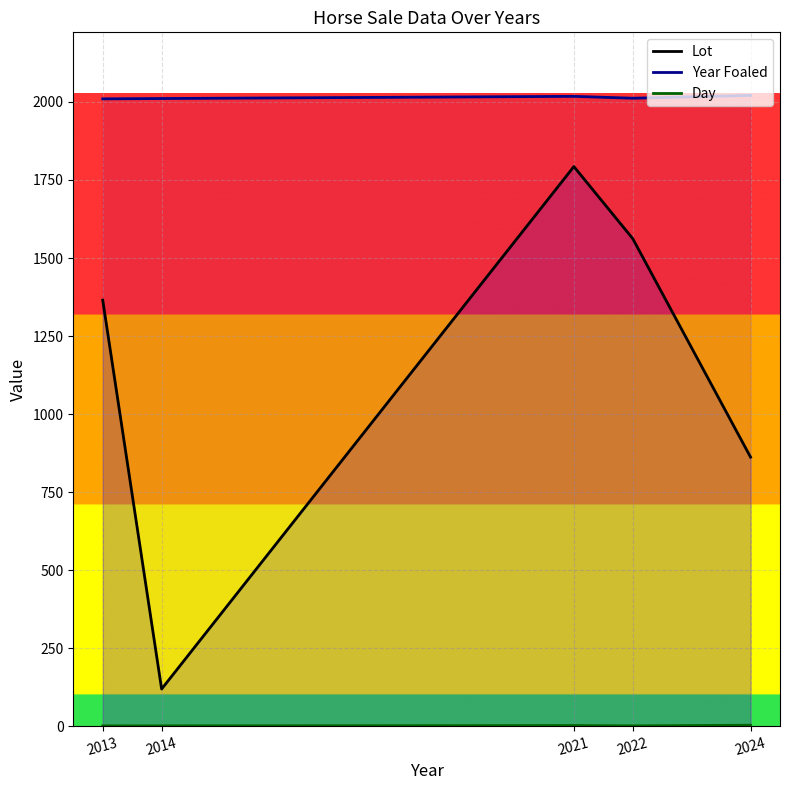

Reading right to left, extract all data points from this chart.

Lot: 2024=862	2022=1562	2021=1793	2014=119	2013=1365
Year Foaled: 2024=2021	2022=2012	2021=2018	2014=2011	2013=2010
Day: 2024=3	2022=1	2021=2	2014=1	2013=1